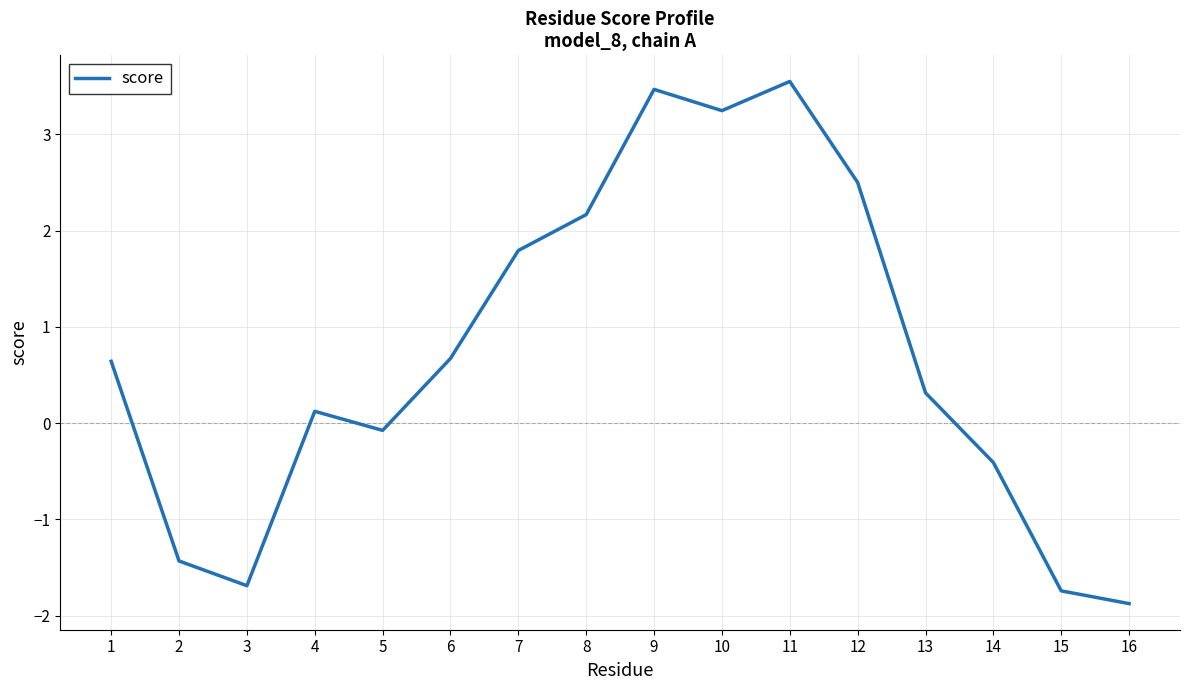

Reading left to right, extract all data points from this chart.

1=0.6	2=-1.4	3=-1.7	4=0.1	5=-0.1	6=0.7	7=1.8	8=2.2	9=3.5	10=3.2	11=3.5	12=2.5	13=0.3	14=-0.4	15=-1.7	16=-1.9